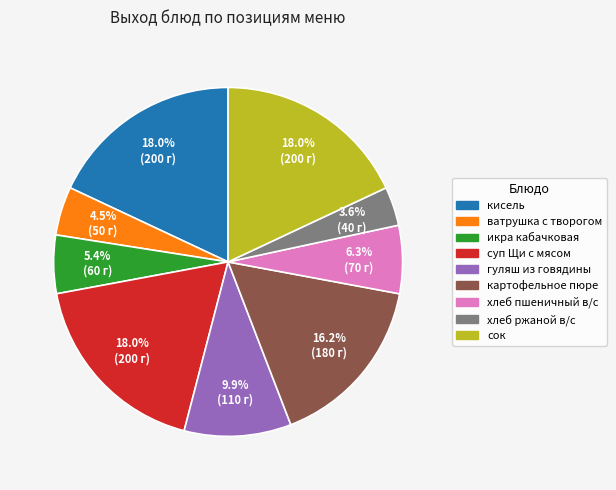

Is it true that хлеб пшеничный в/с is 13% of the pie?

False